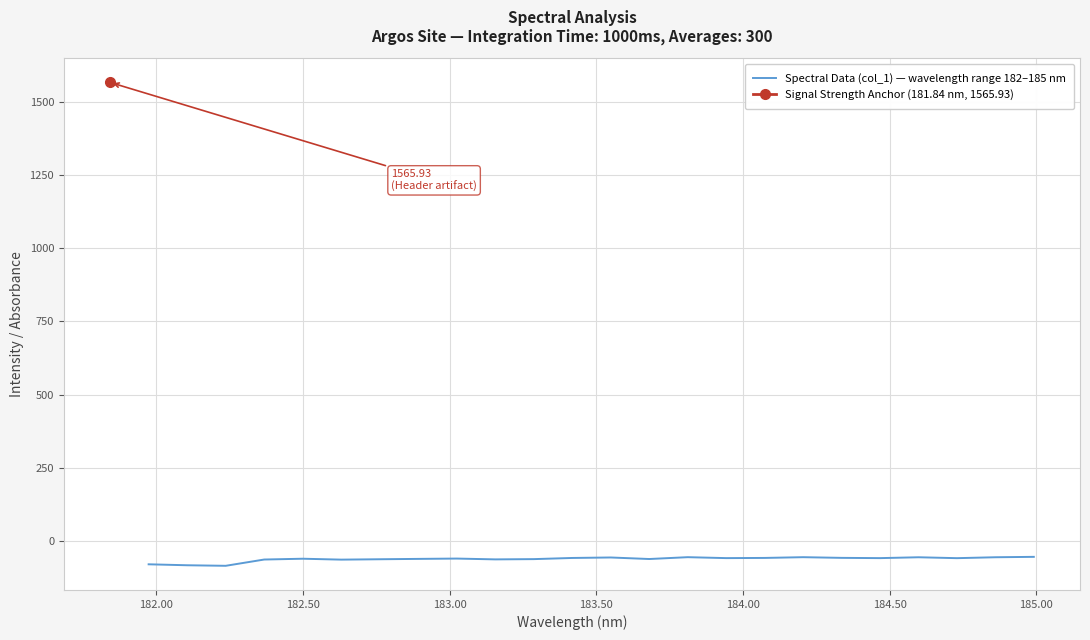

The value at 184.00 is -27.2. True or false?

False